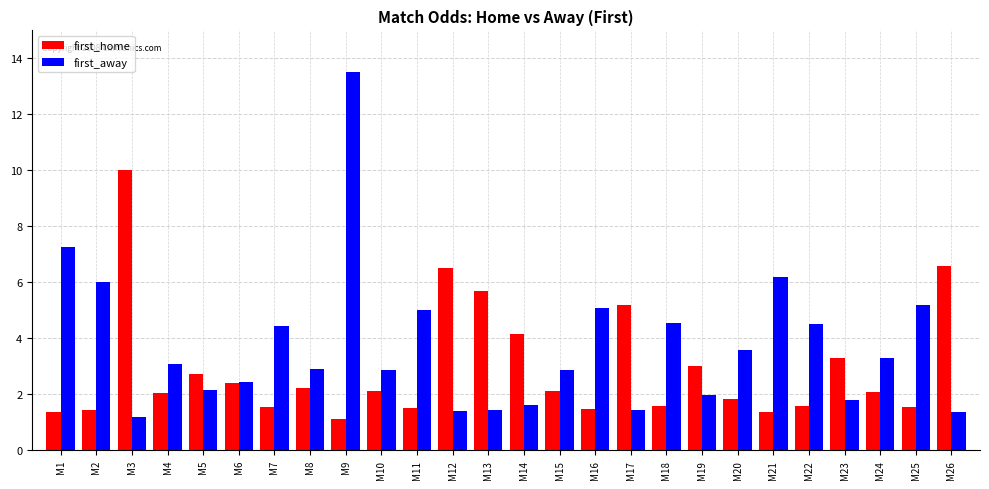

How many data points does each series have?

26